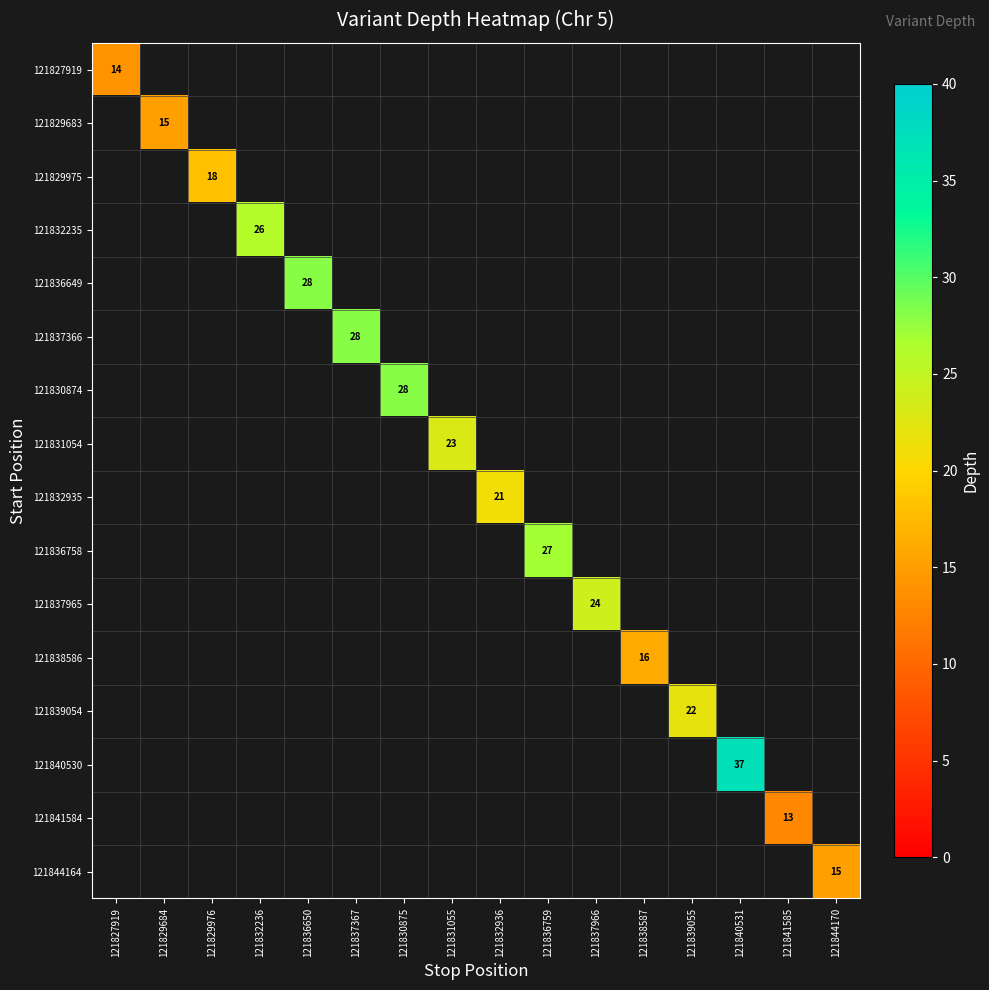

True or false: 121832935 has a value of 21 at 121832936.

True